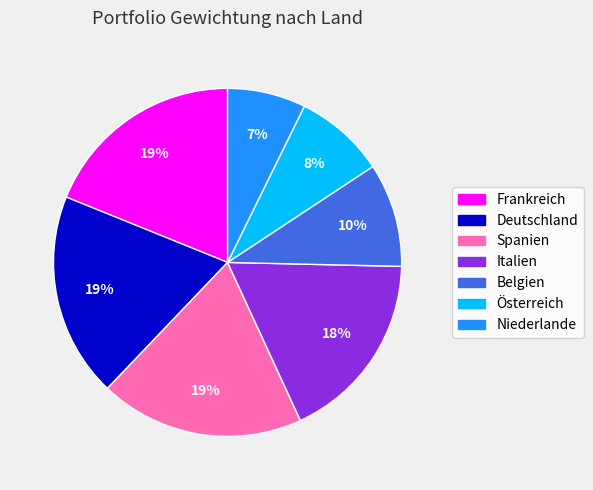

To the nearest percent, what is the difference between the largest and smallest slice percentages?

12%